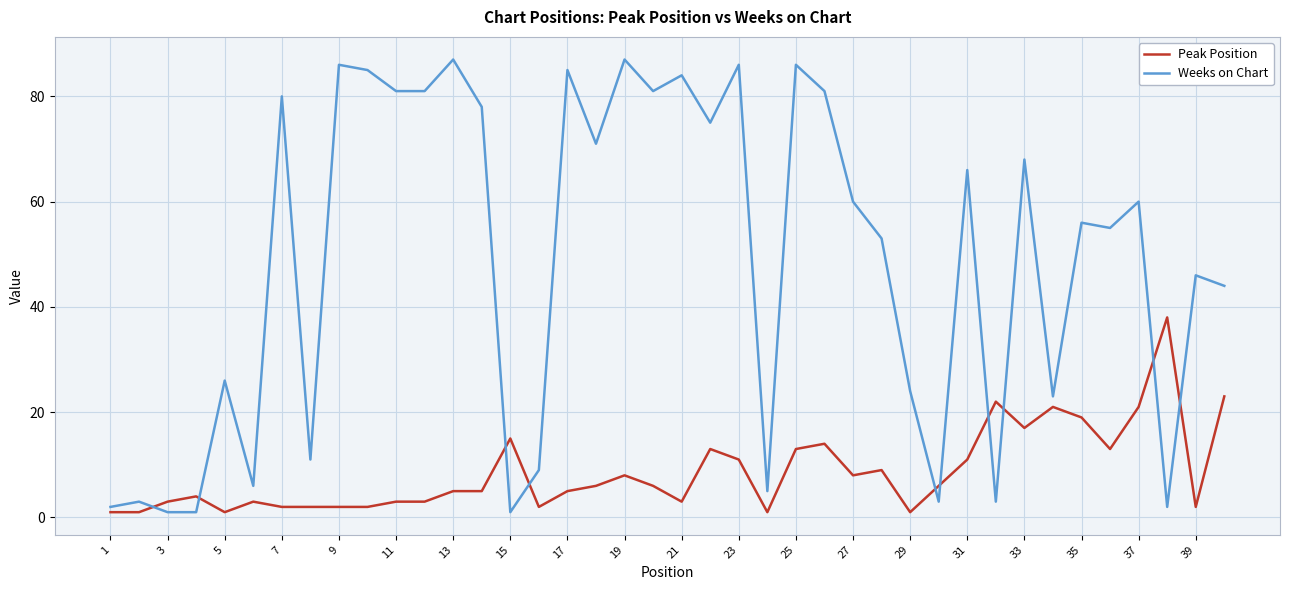

True or false: Weeks on Chart and Peak Position cross at least once.

True